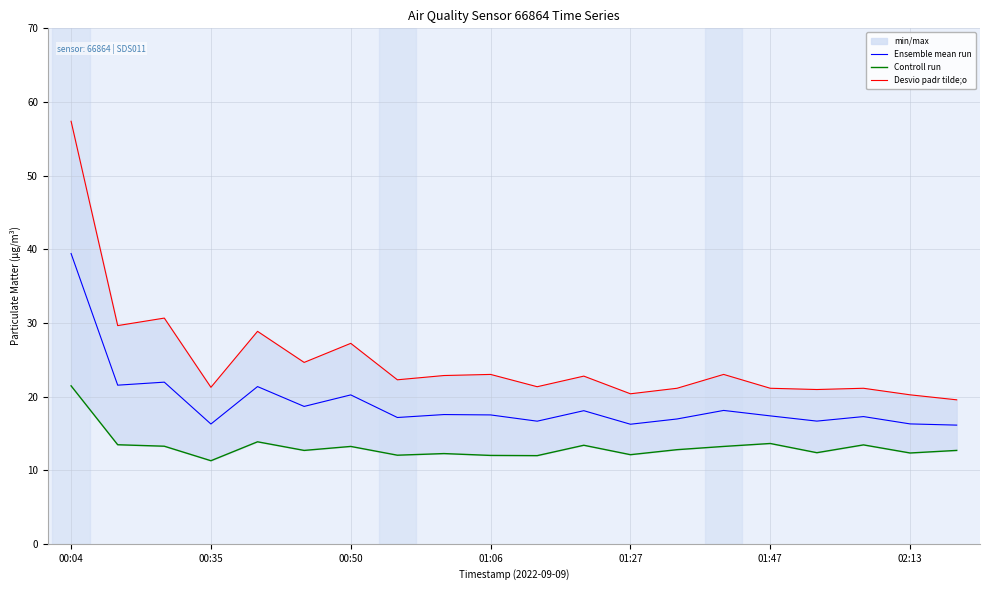

Which category has the highest value in the Ensemble mean run series?

00:04